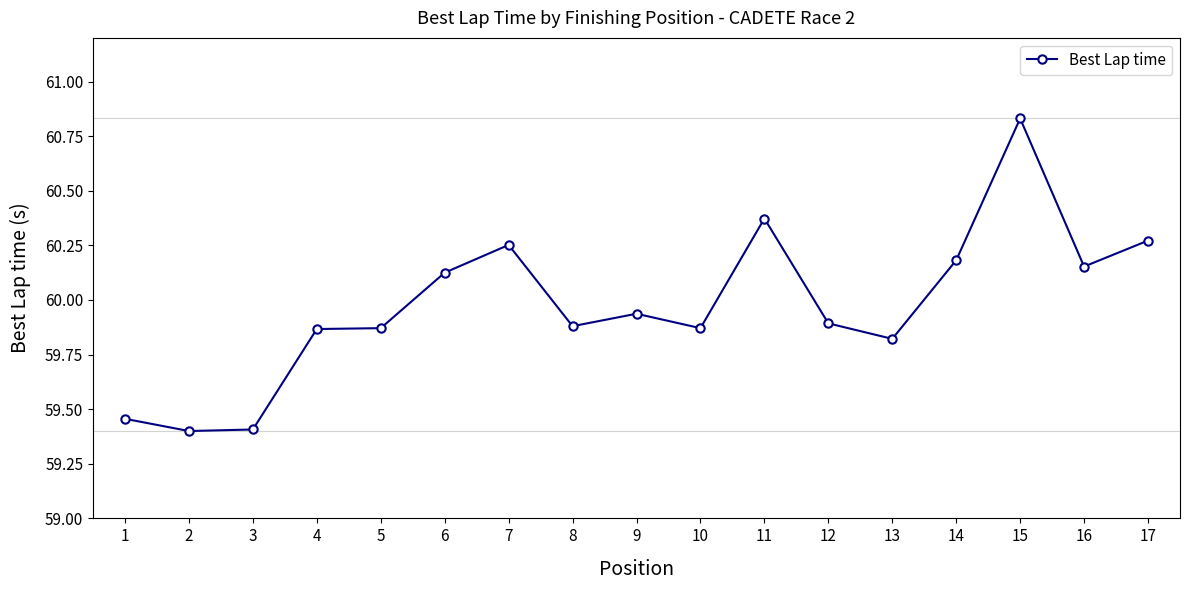

How many lines are shown in the chart?

1